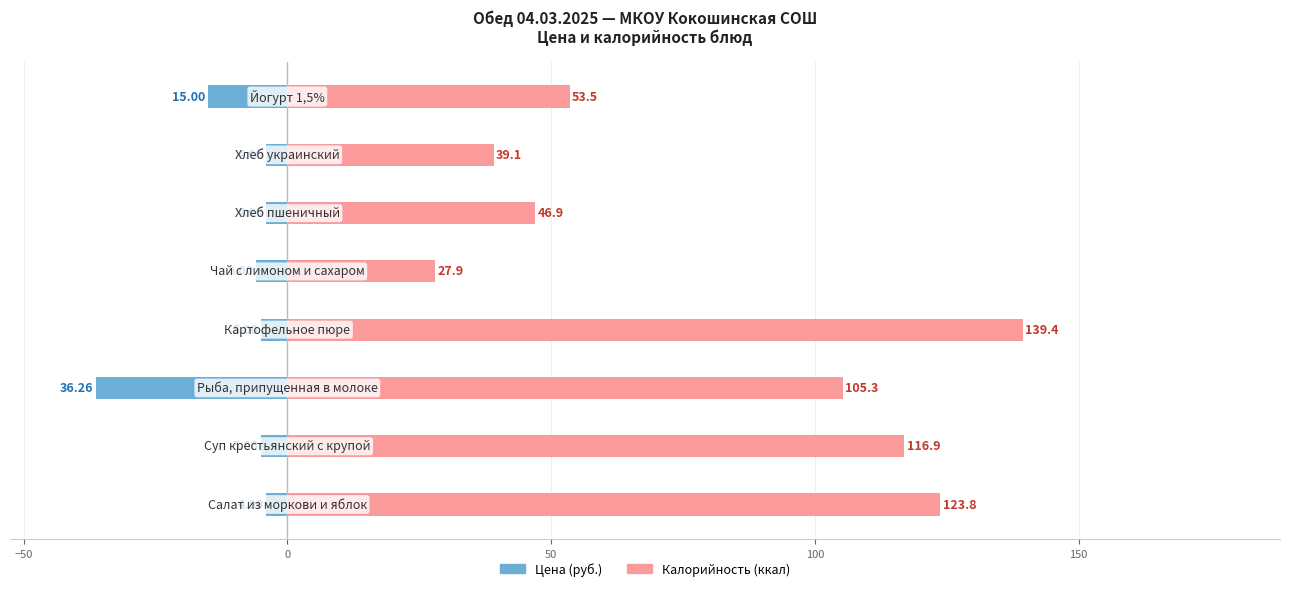

How many data points in Калорийность (ккал) are less than 105?

4